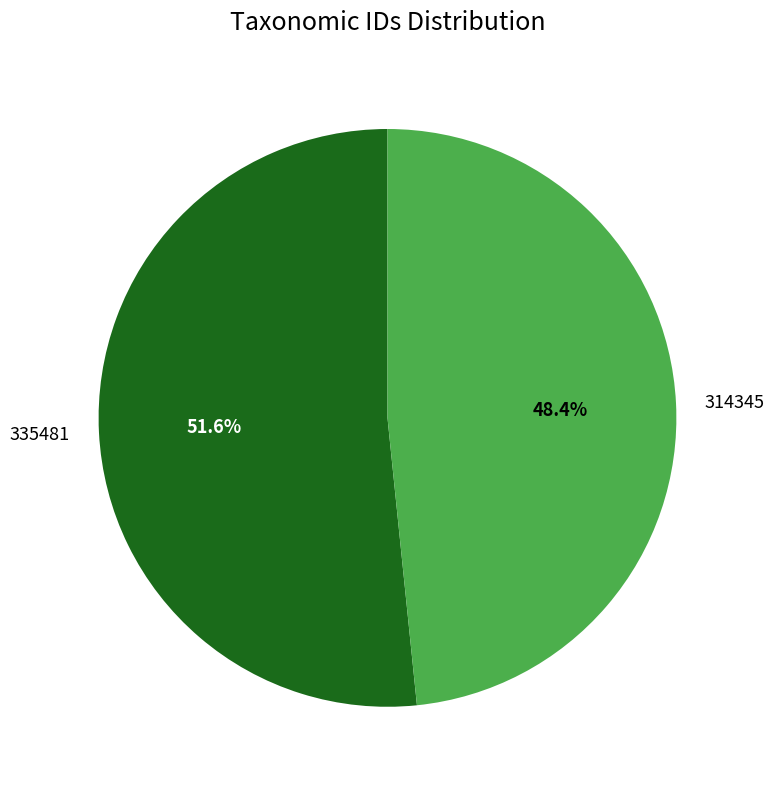

Rank the categories by value from lowest to highest.

314345, 335481